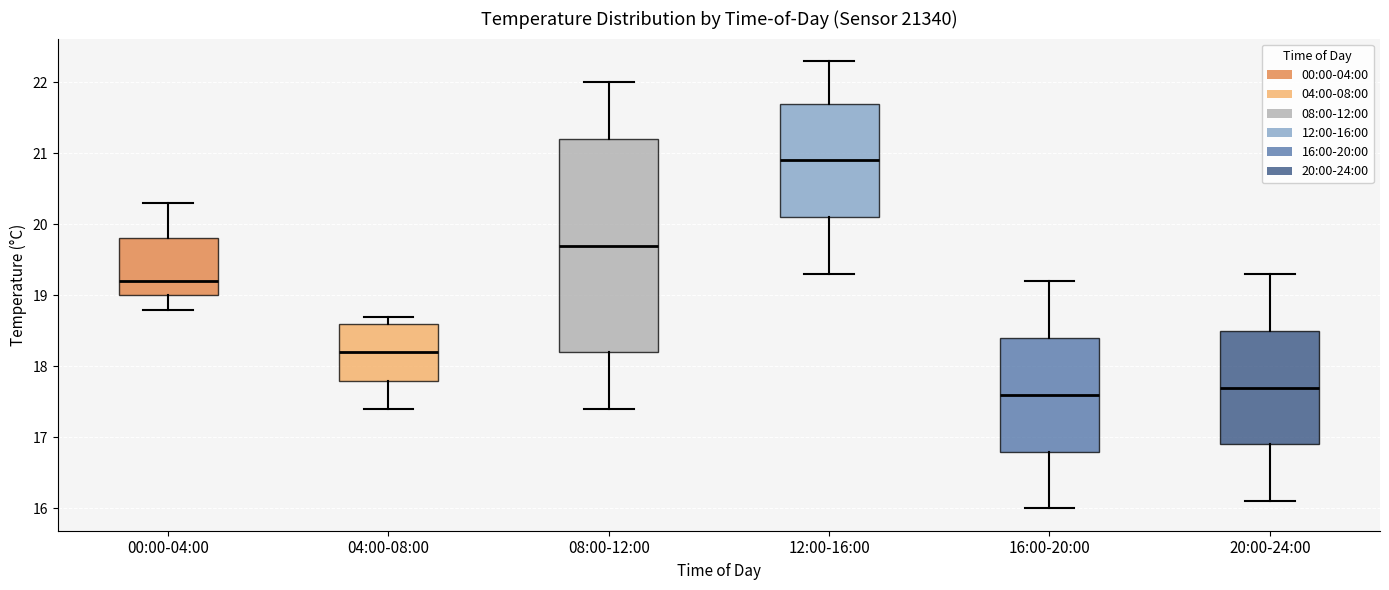

Reading left to right, read every box against the y-axis: the position of its median line, the range the box covers, and the ends of its whiskers. The values are not printed on the chart, so give them approximately, as read against the axis.

00:00-04:00: median 19.2, box 19.0 to 19.8, whiskers 18.8 to 20.3
04:00-08:00: median 18.2, box 17.8 to 18.6, whiskers 17.4 to 18.7
08:00-12:00: median 19.7, box 18.2 to 21.2, whiskers 17.4 to 22.0
12:00-16:00: median 20.9, box 20.1 to 21.7, whiskers 19.3 to 22.3
16:00-20:00: median 17.6, box 16.8 to 18.4, whiskers 16.0 to 19.2
20:00-24:00: median 17.7, box 16.9 to 18.5, whiskers 16.1 to 19.3